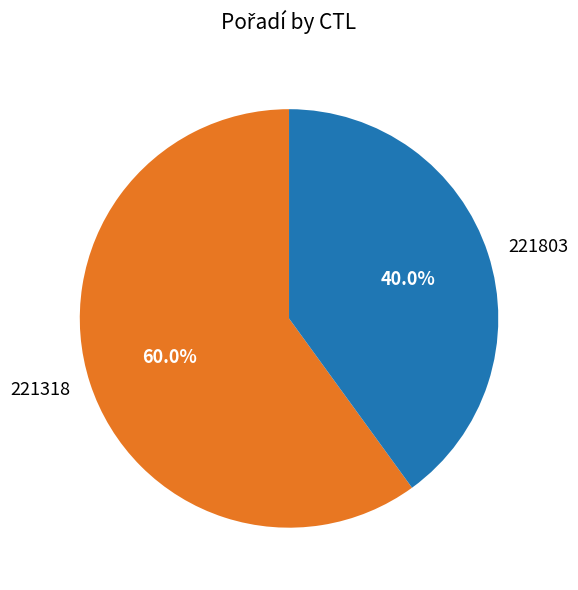

Approximately how many times larger is the value at 221803 compared to 221318?

0.7